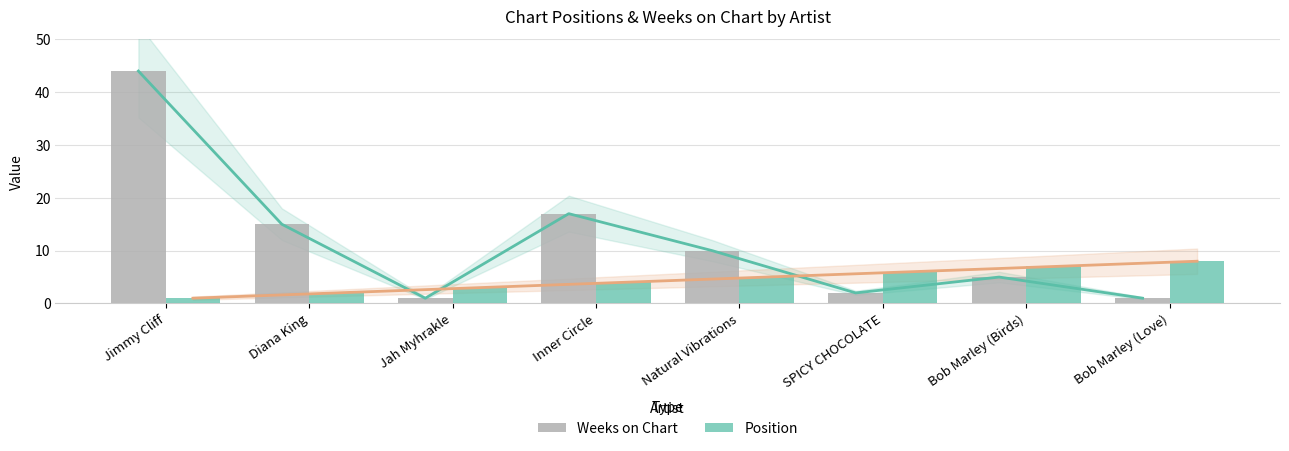

Reading right to left, list all the values displayed in this chart.

Weeks on Chart: 1	5	2	10	17	1	15	44
Position: 8	7	6	5	4	3	2	1